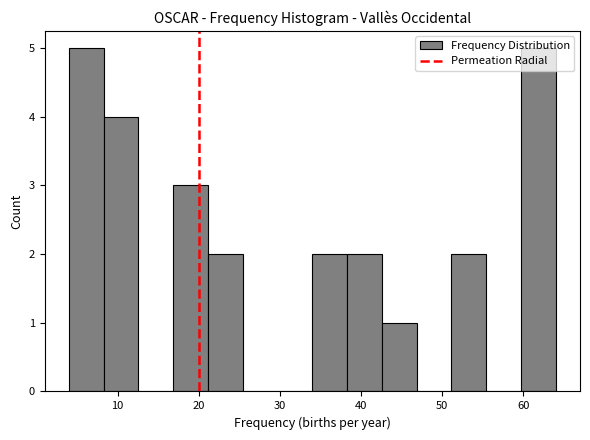

Reading left to right, transcribe this chart: for each bar, give the range it covers on the x-axis and its height. Neither the bar edges nor the heights are printed on the chart, so give them approximately, as read against the axes.

4 to 8: 5
8 to 13: 4
13 to 17: 0
17 to 21: 3
21 to 25: 2
25 to 30: 0
30 to 34: 0
34 to 38: 2
38 to 43: 2
43 to 47: 1
47 to 51: 0
51 to 55: 2
55 to 60: 0
60 to 64: 5